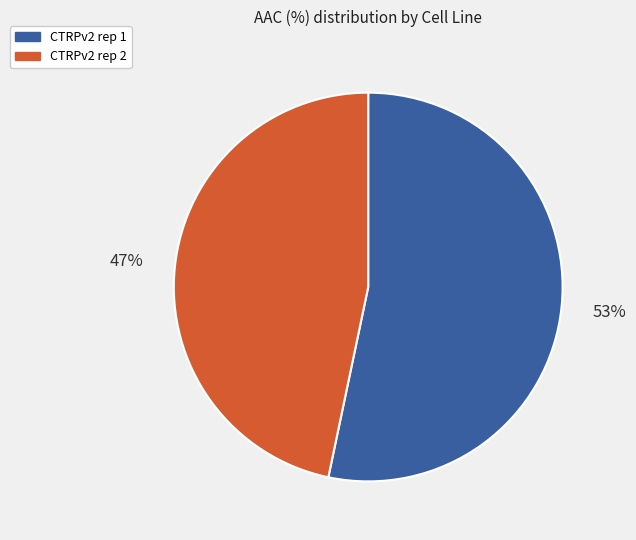

Which has a higher value, CTRPv2 rep 2 or CTRPv2 rep 1?

CTRPv2 rep 1